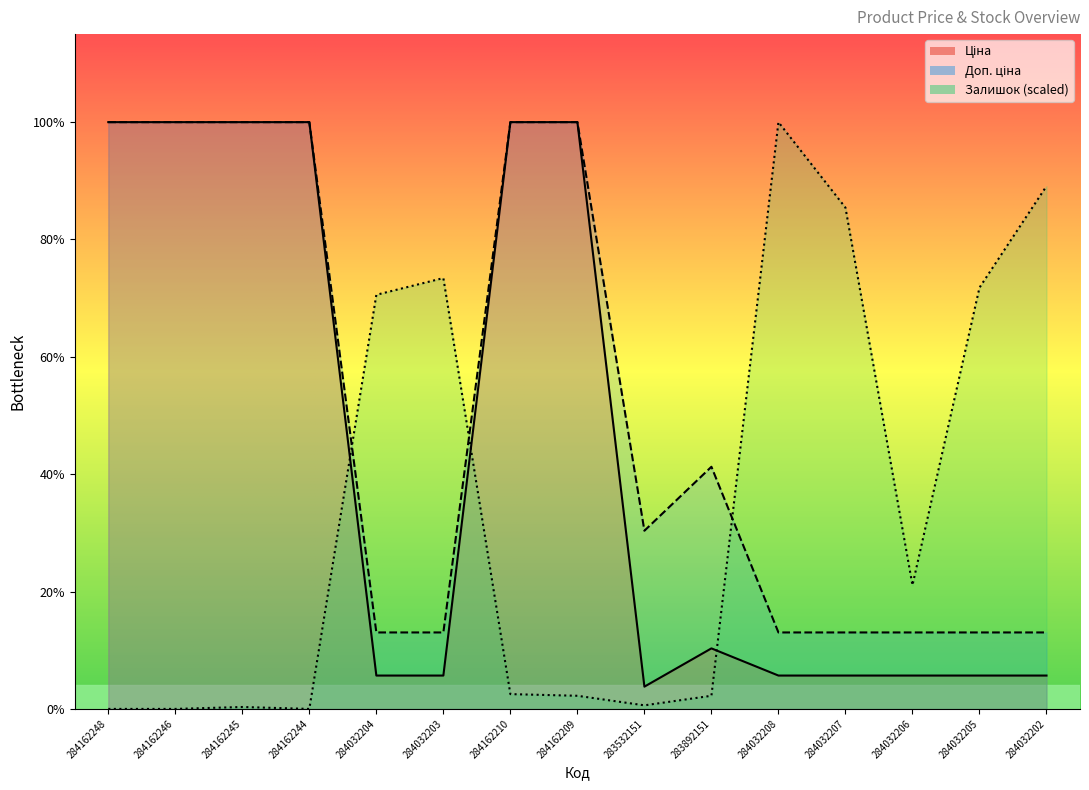

How many values in the Залишок series are below 234?

7